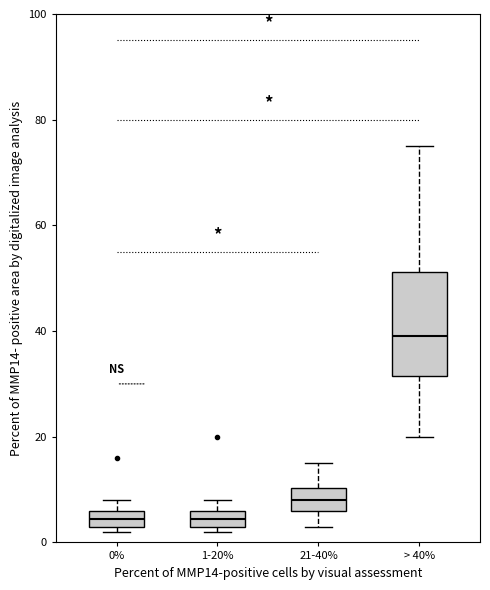

Reading left to right, read every box against the y-axis: the position of its median line, the range the box covers, and the ends of its whiskers. The values are not printed on the chart, so give them approximately, as read against the axis.

0%: median 4 (inside the box), box 4 to 6, whiskers 2 to 8
1-20%: median 4 (inside the box), box 4 to 6, whiskers 2 to 8
21-40%: median 8, box 6 to 10, whiskers 4 to 16
> 40%: median 40, box 32 to 52, whiskers 20 to 76